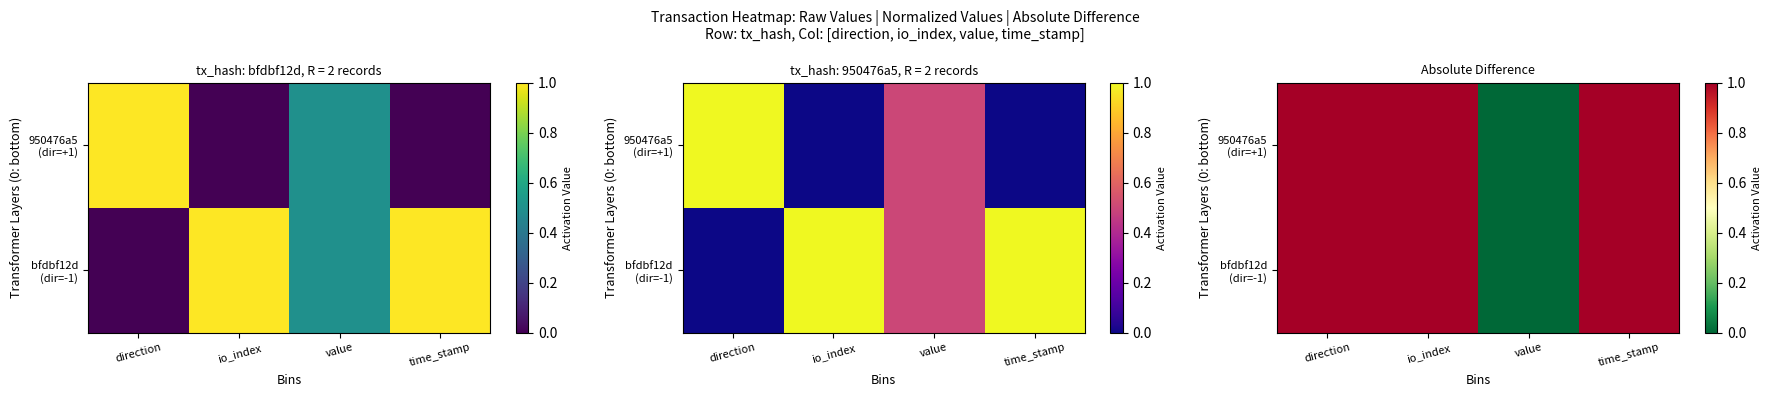

Which has a higher value, direction or value?

direction